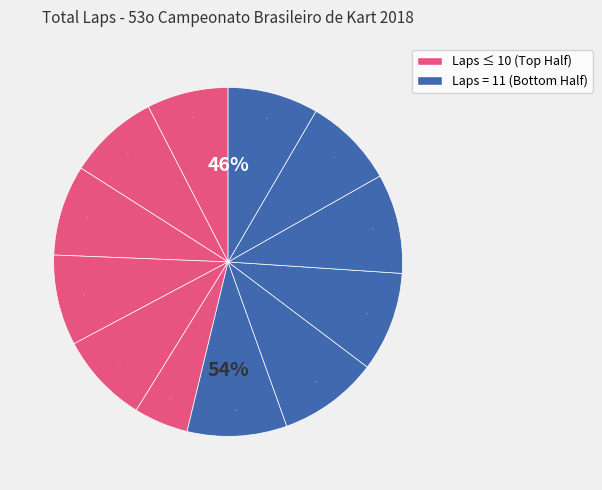

Count the number of slices in the pie.

12